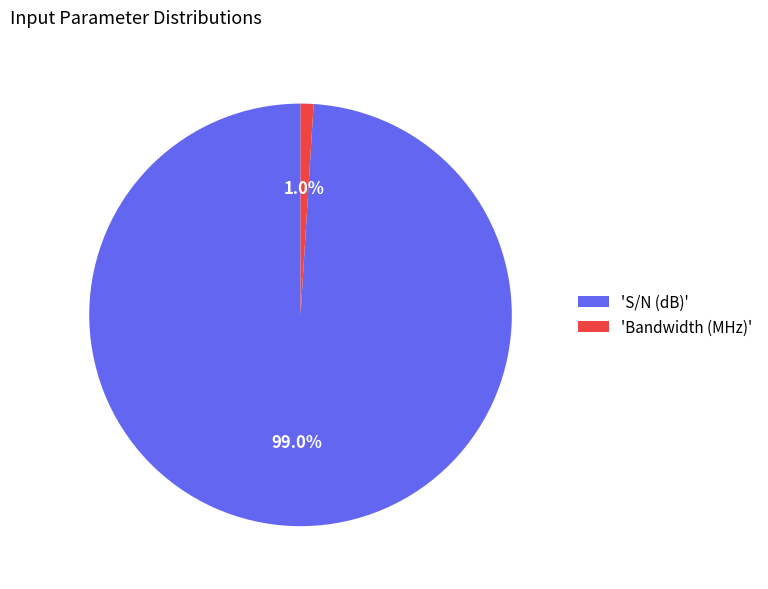

Which slice represents more than half of the pie?

'S/N (dB)'